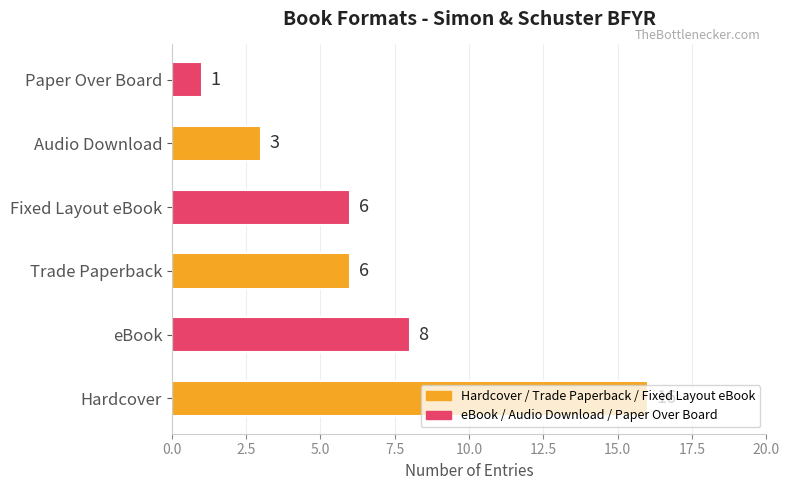

Where is the data nearest to the value 8?

eBook